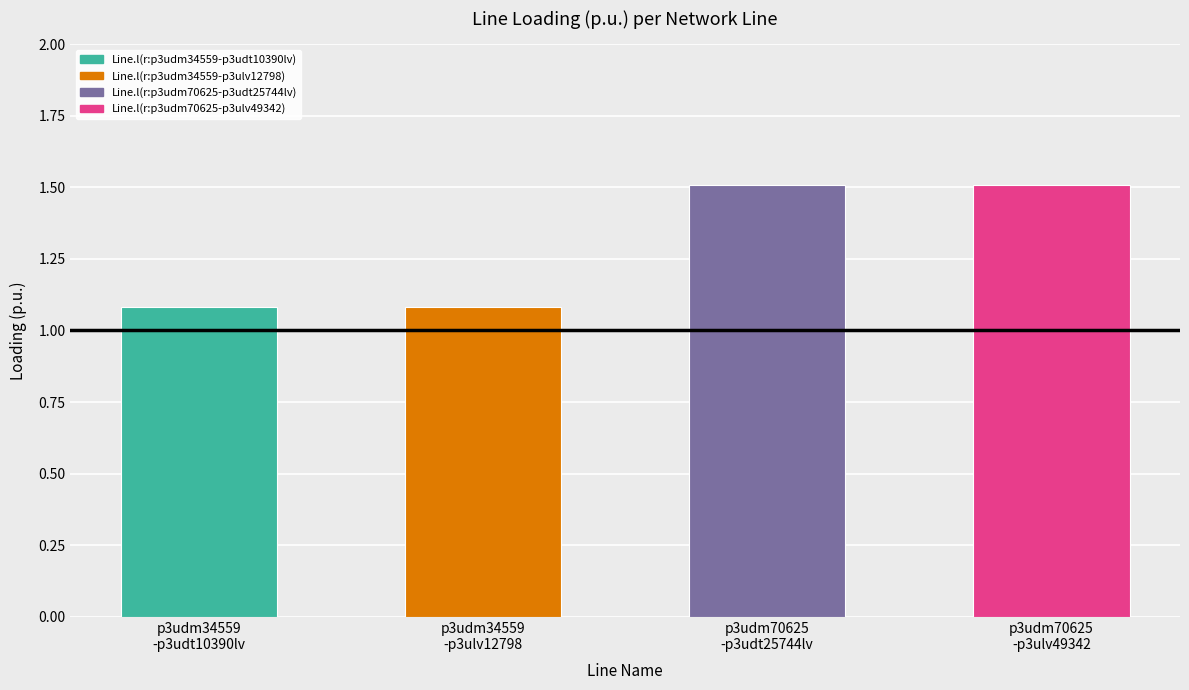

Rank the categories by value from lowest to highest.

Line.l(r:p3udm34559-p3udt10390lv), Line.l(r:p3udm34559-p3ulv12798), Line.l(r:p3udm70625-p3udt25744lv), Line.l(r:p3udm70625-p3ulv49342)